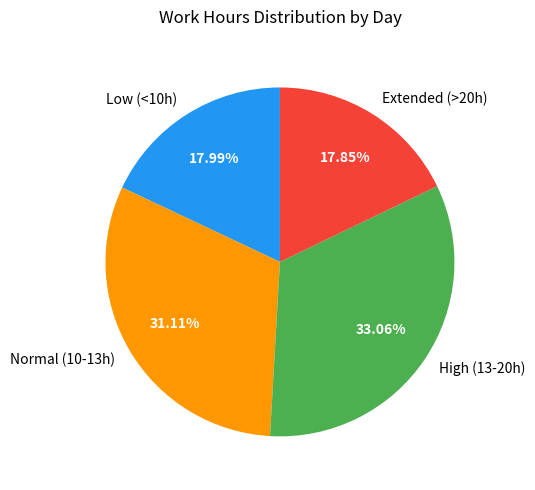

What is the ratio of the value at High (13-20h) to the value at Low (<10h)?

1.8